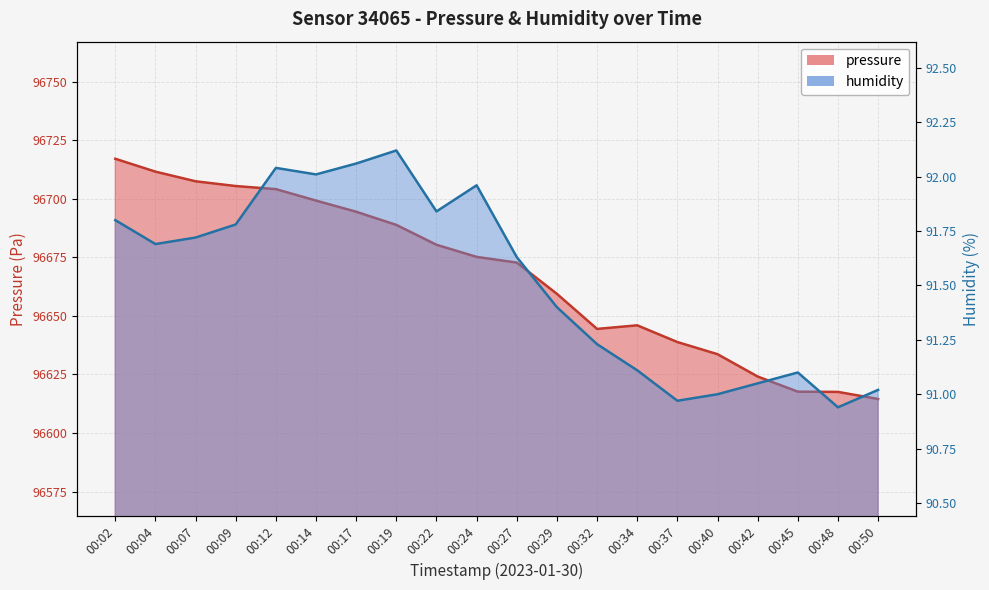

True or false: pressure has more than 1 interior local peaks.

False